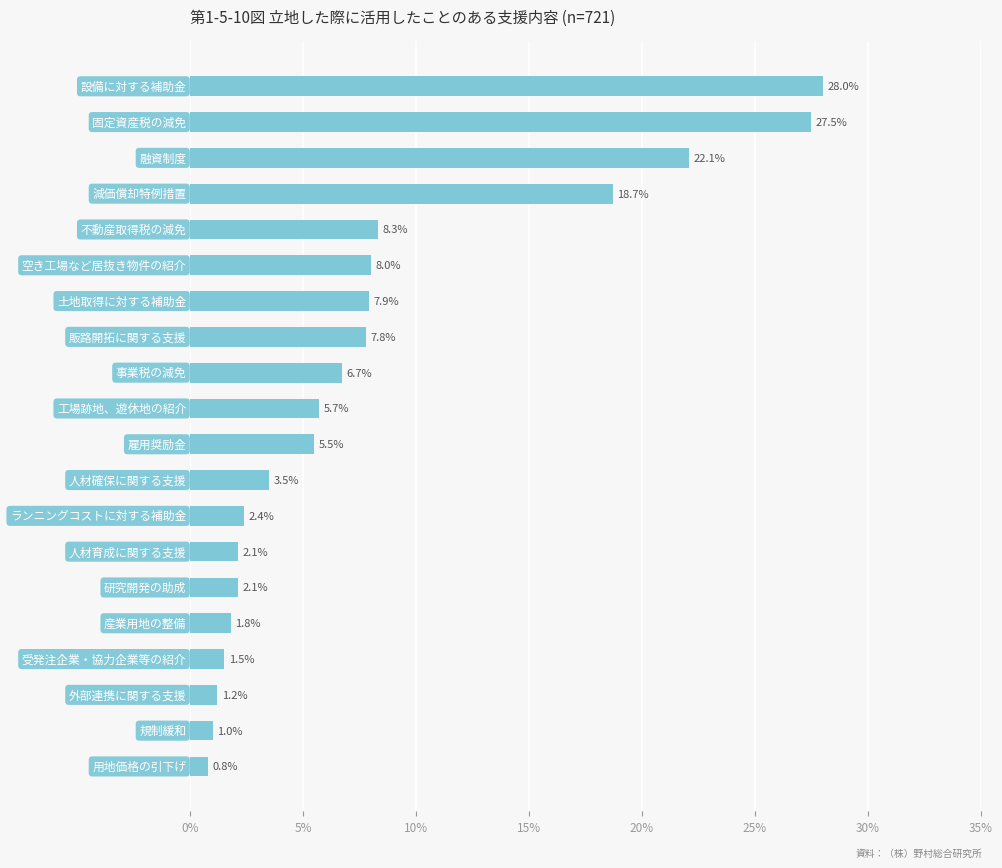

Are the bars grouped side by side (vs. stacked)?

No